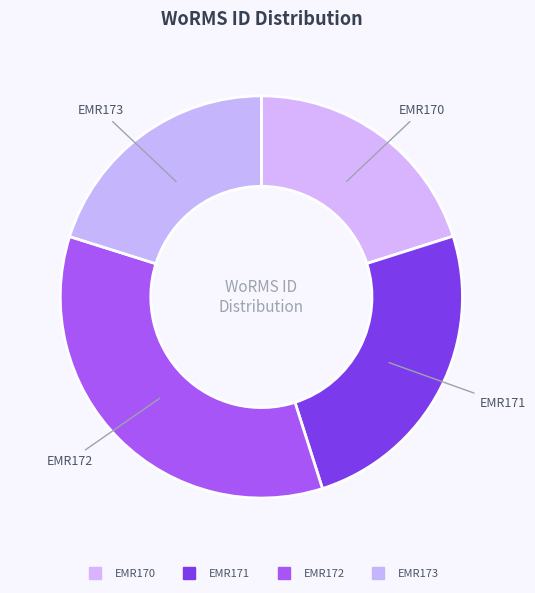

How much of the chart is everything except EMR172?

65.2%